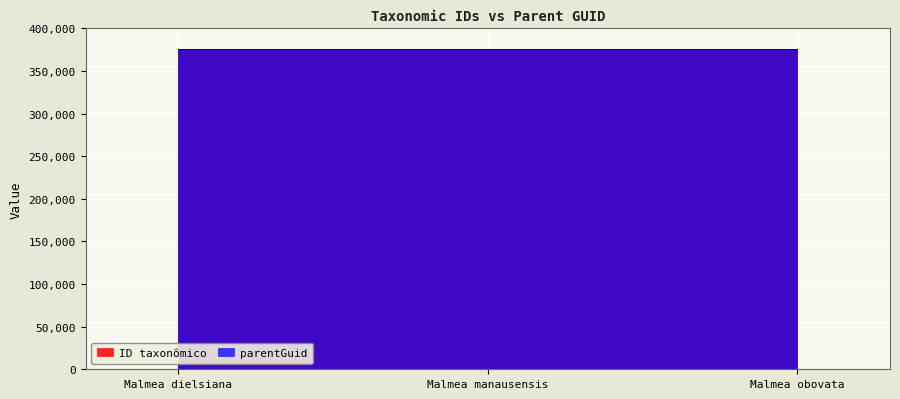

What is the label of the 3rd point from the left?

Malmea obovata